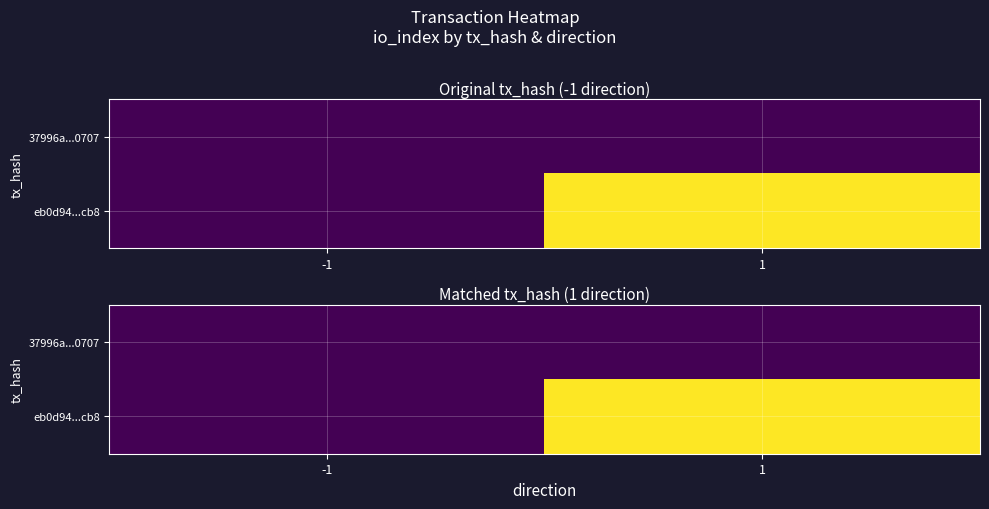

What is the maximum value shown in the chart?

14